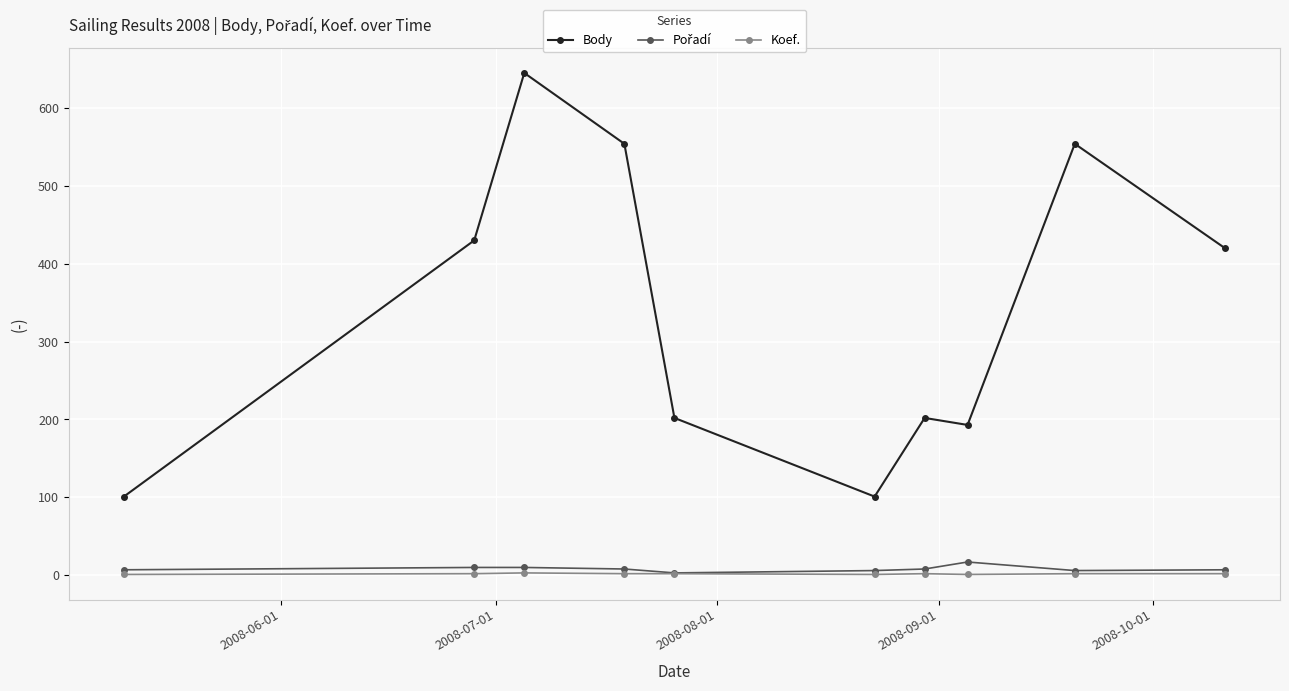

Which series has the largest range (max minus min)?

Body